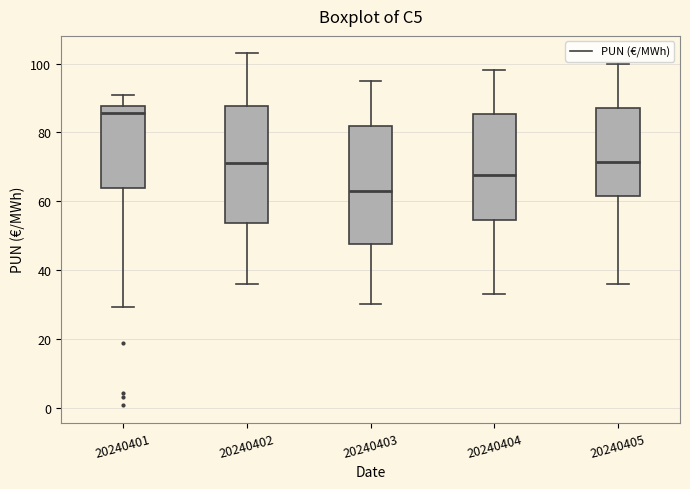

Reading left to right, transcribe this box plot: for each box, give where its median line is, the range the box spans, and where its two whiskers end, as read against the y-axis. The values are not printed on the chart, so give them approximately, as read against the axis.

20240401: median 86, box 64 to 88, whiskers 30 to 90
20240402: median 70, box 54 to 88, whiskers 36 to 102
20240403: median 64, box 48 to 82, whiskers 30 to 96
20240404: median 68, box 54 to 86, whiskers 34 to 98
20240405: median 72, box 62 to 88, whiskers 36 to 100